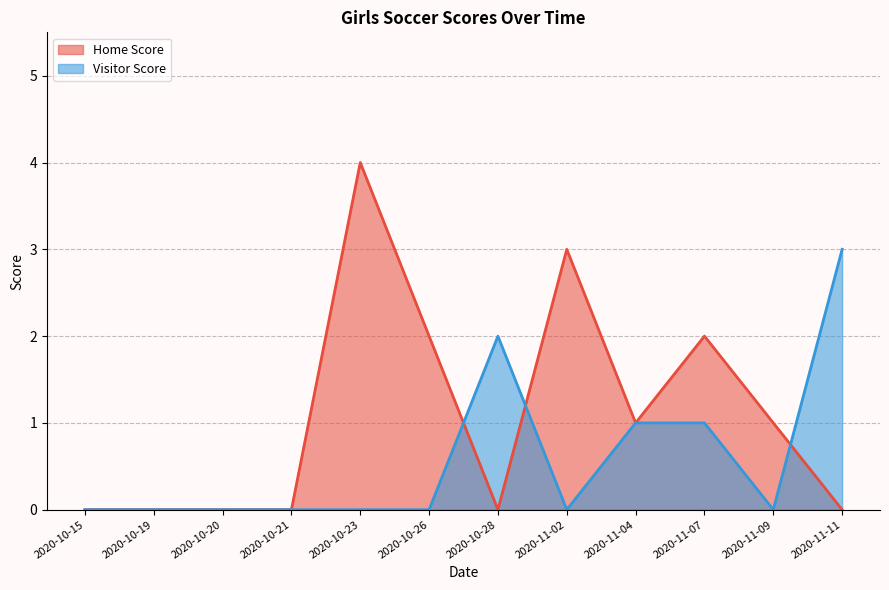

What is the label of the 10th point from the left?

2020-11-07